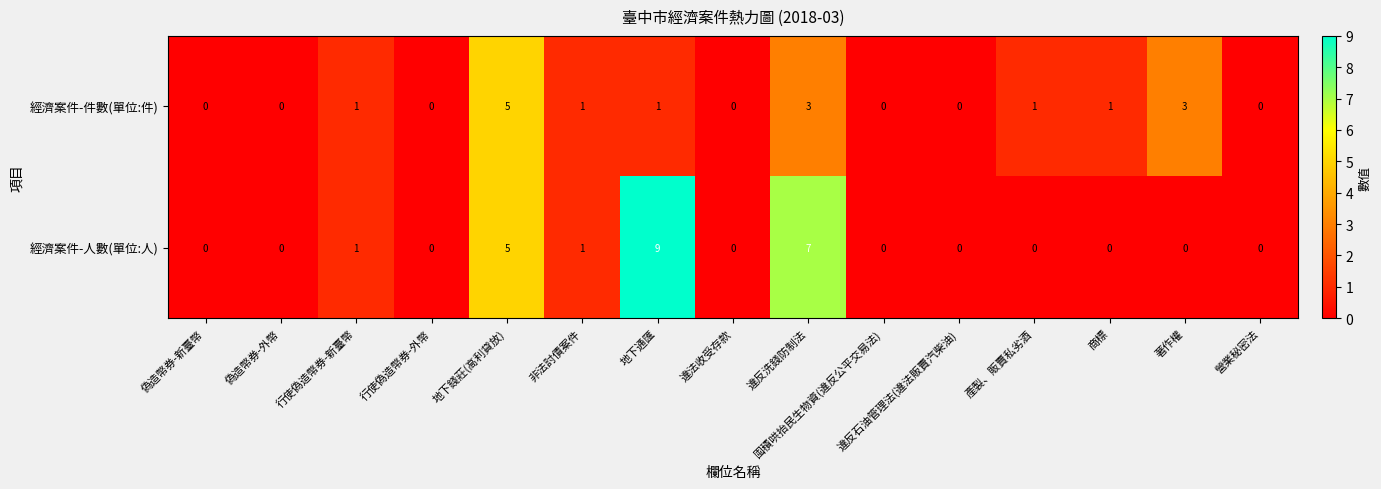

What is the greatest value displayed?

9